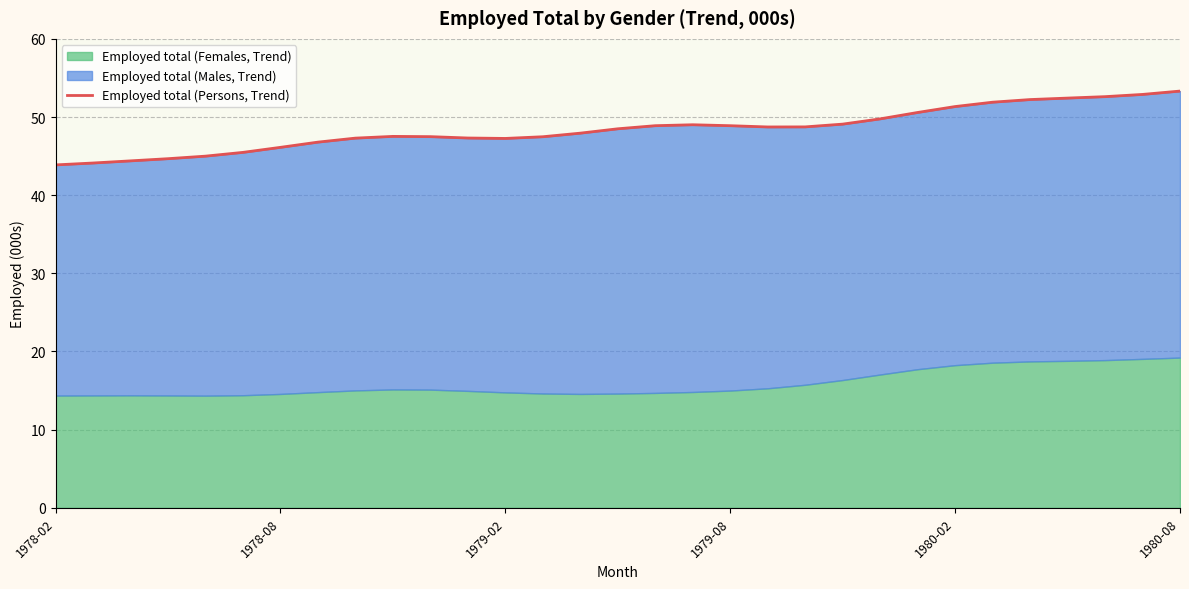

How many data points does each series have?

31